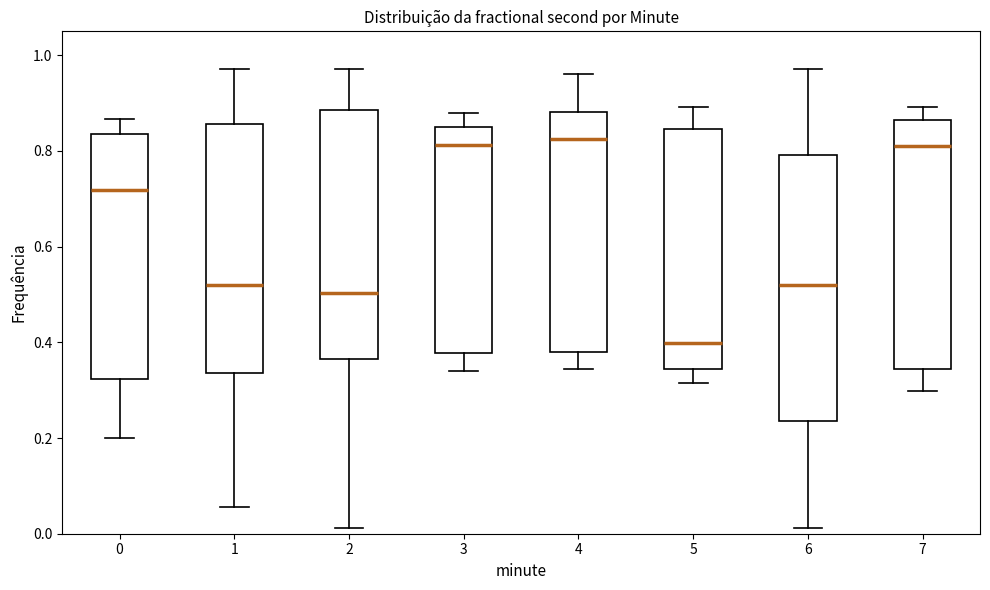

Reading left to right, read every box against the y-axis: the position of its median line, the range the box covers, and the ends of its whiskers. The values are not printed on the chart, so give them approximately, as read against the axis.

0: median 0.72, box 0.32 to 0.84, whiskers 0.20 to 0.86
1: median 0.52, box 0.34 to 0.86, whiskers 0.06 to 0.98
2: median 0.50, box 0.36 to 0.88, whiskers 0.02 to 0.98
3: median 0.82, box 0.38 to 0.86, whiskers 0.34 to 0.88
4: median 0.82, box 0.38 to 0.88, whiskers 0.34 to 0.96
5: median 0.40, box 0.34 to 0.84, whiskers 0.32 to 0.90
6: median 0.52, box 0.24 to 0.80, whiskers 0.02 to 0.98
7: median 0.82, box 0.34 to 0.86, whiskers 0.30 to 0.90